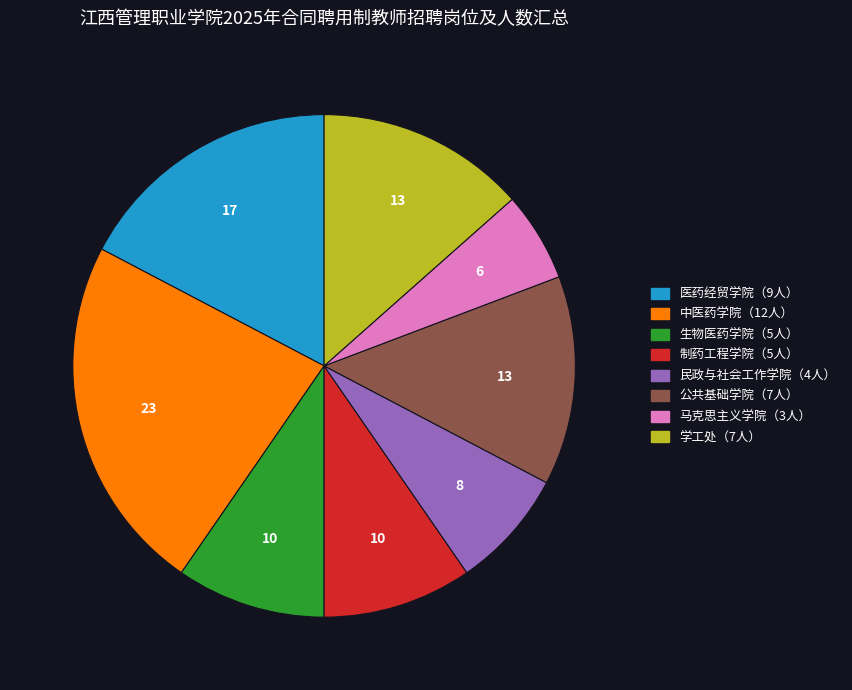

Does any single category account for the majority?

No